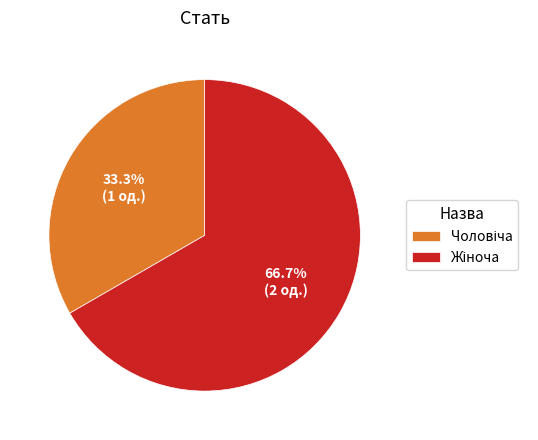

Does any single category account for the majority?

Yes